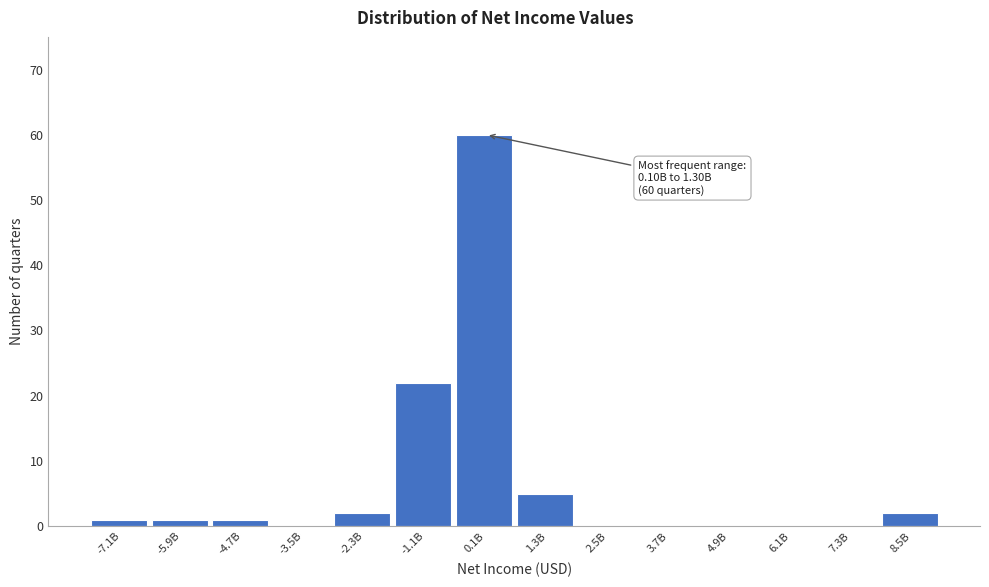

Reading left to right, transcribe all the data shown in this chart.

-7.1B=1	-5.9B=1	-4.7B=1	-3.5B=0	-2.3B=2	-1.1B=22	0.1B=60	1.3B=5	2.5B=0	3.7B=0	4.9B=0	6.1B=0	7.3B=0	8.5B=2